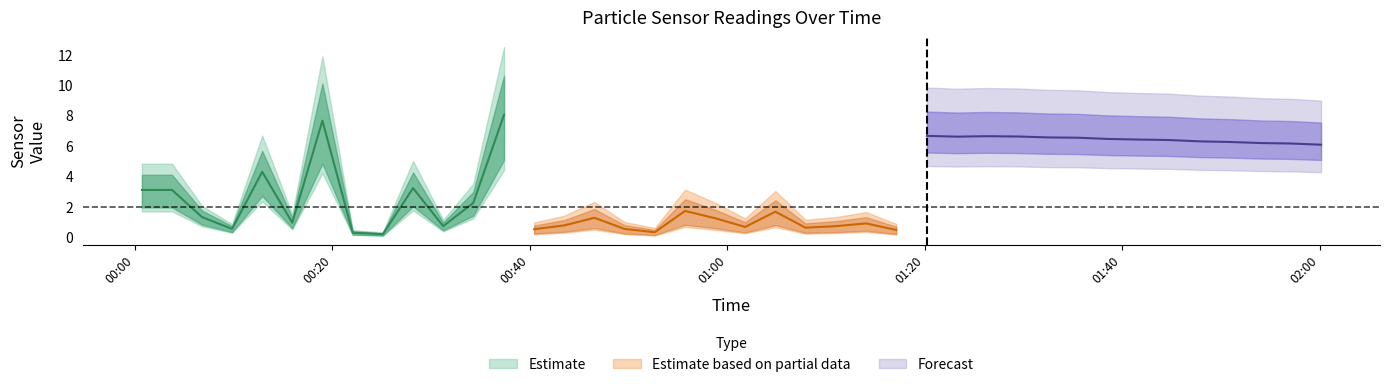

How many lines are shown in the chart?

3